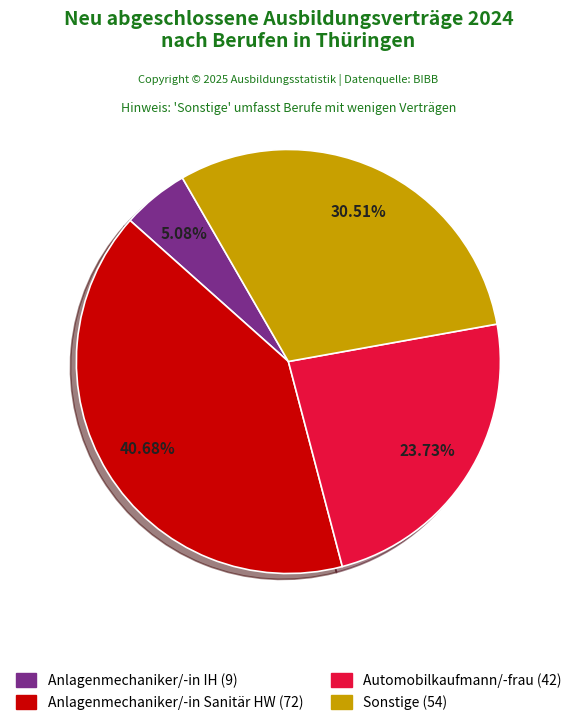

Is there any slice that represents more than half of the pie?

No